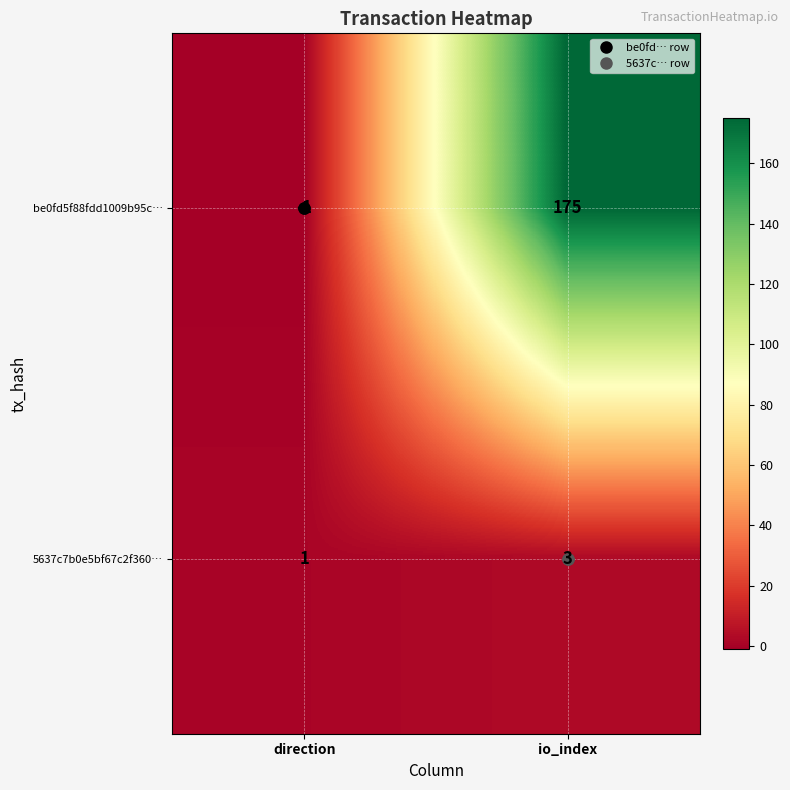

At how many categories does at least one series exceed 12?

1